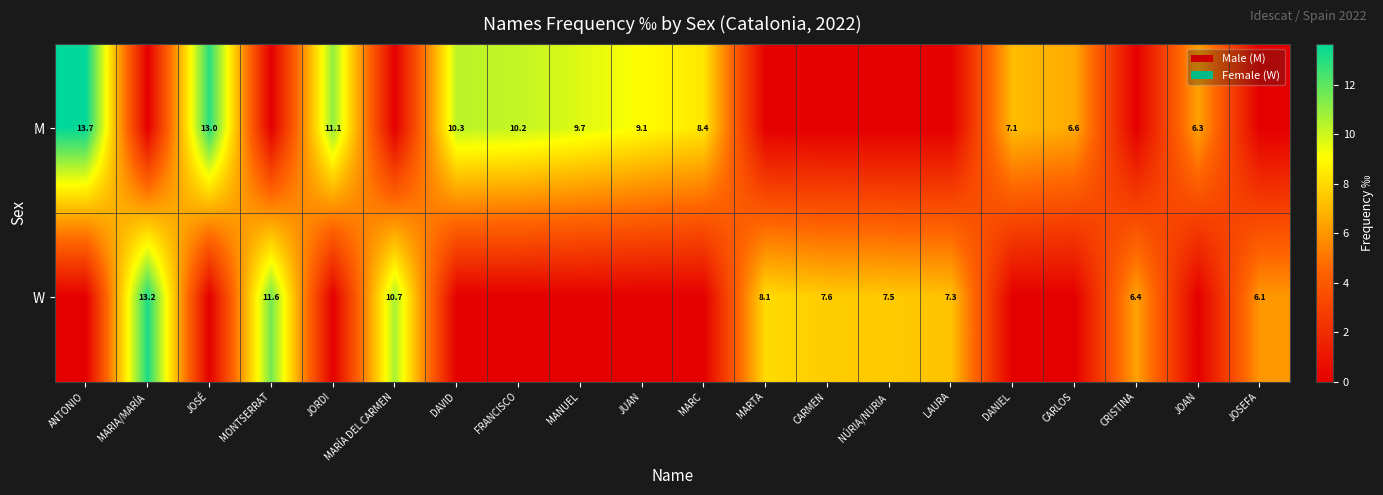

The value of M at DANIEL is 7.1. True or false?

True